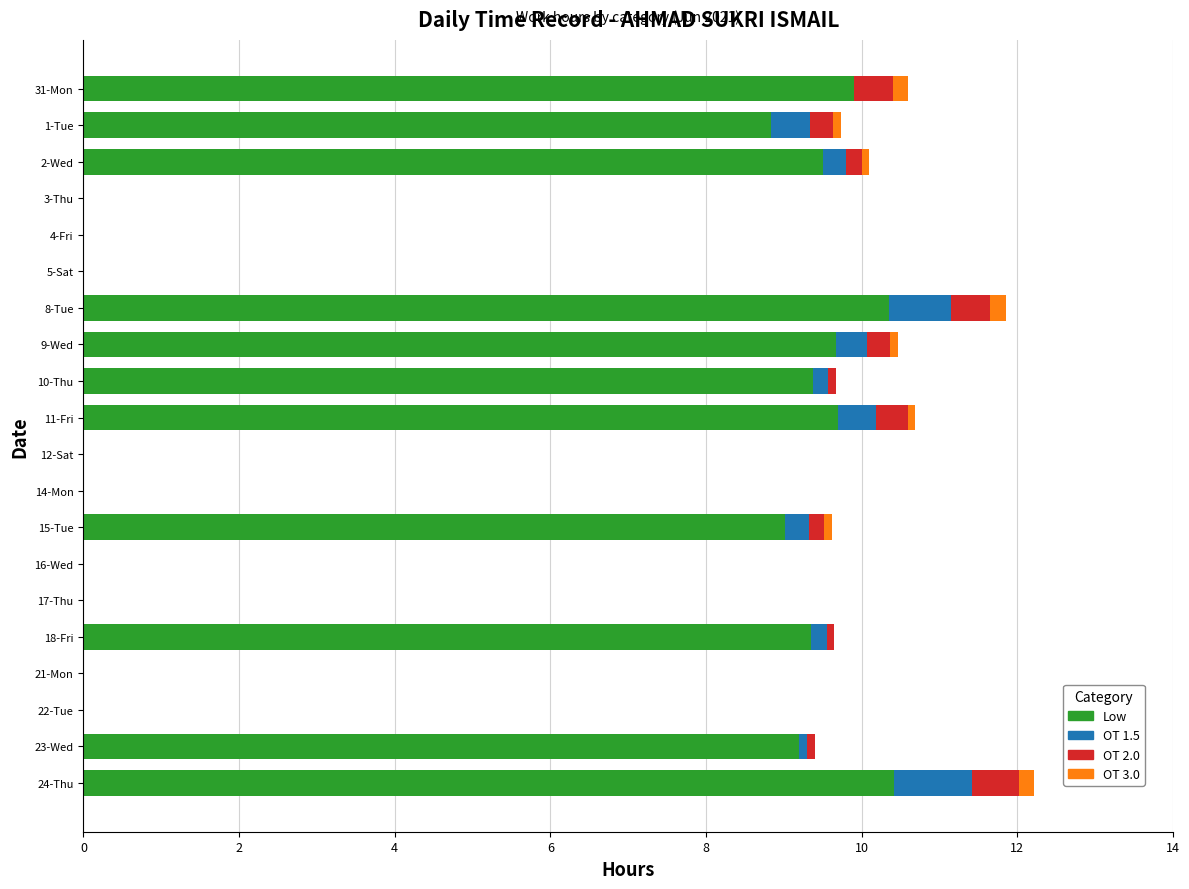

The Low series shows 4.2 at 31-Mon. True or false?

False